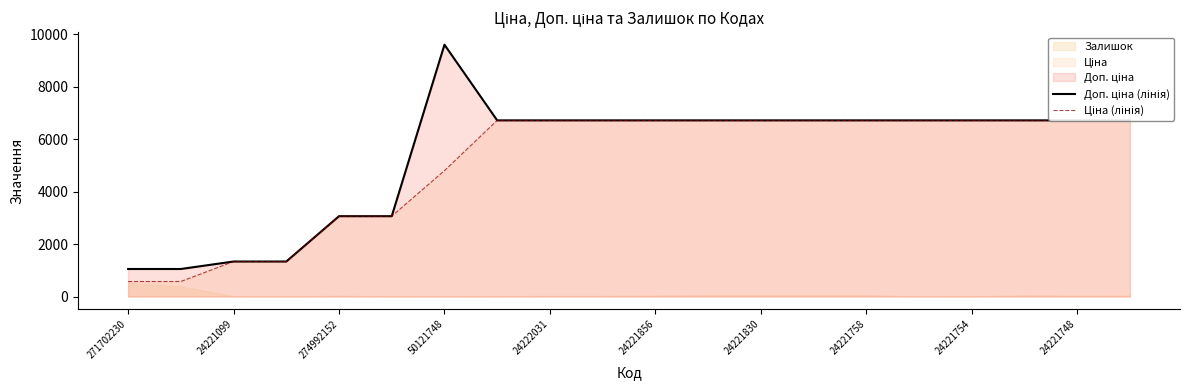

True or false: Ціна (лінія) and Доп. ціна (лінія) cross at least once.

False